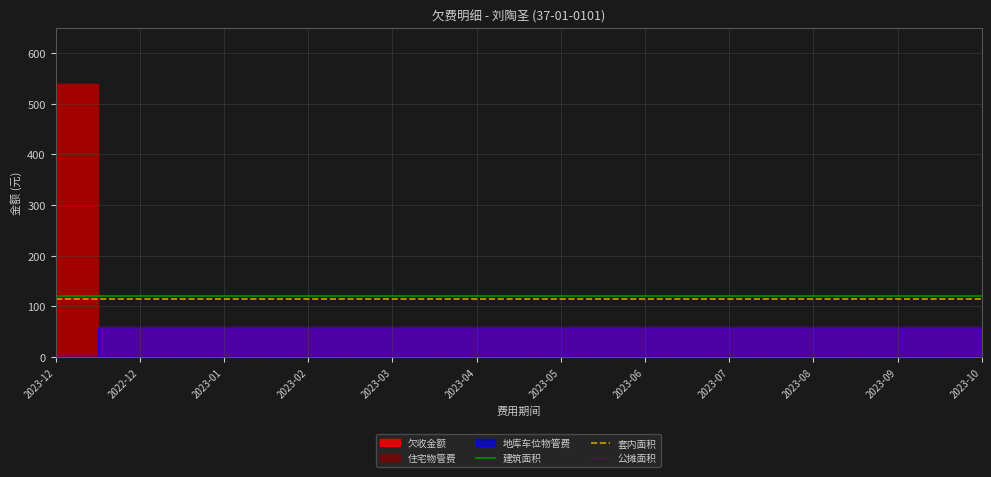

True or false: 建筑面积 and 公摊面积 cross at least once.

False